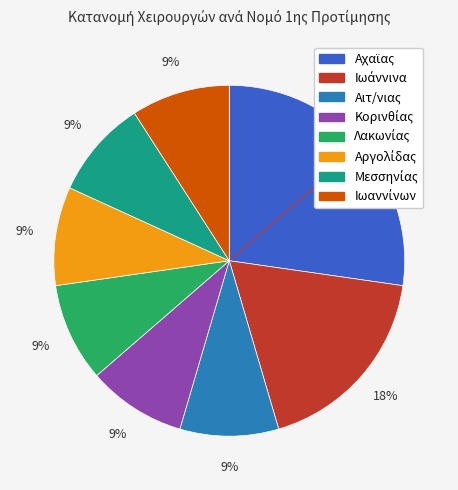

How many segments does this pie chart have?

8